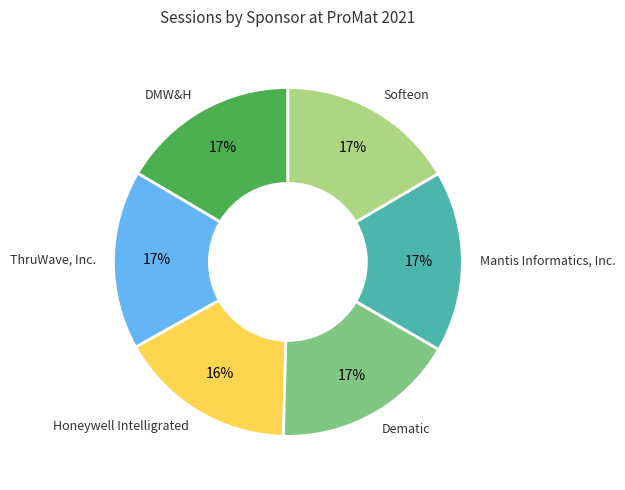

What percentage is the Dematic slice, to the nearest percent?

17%